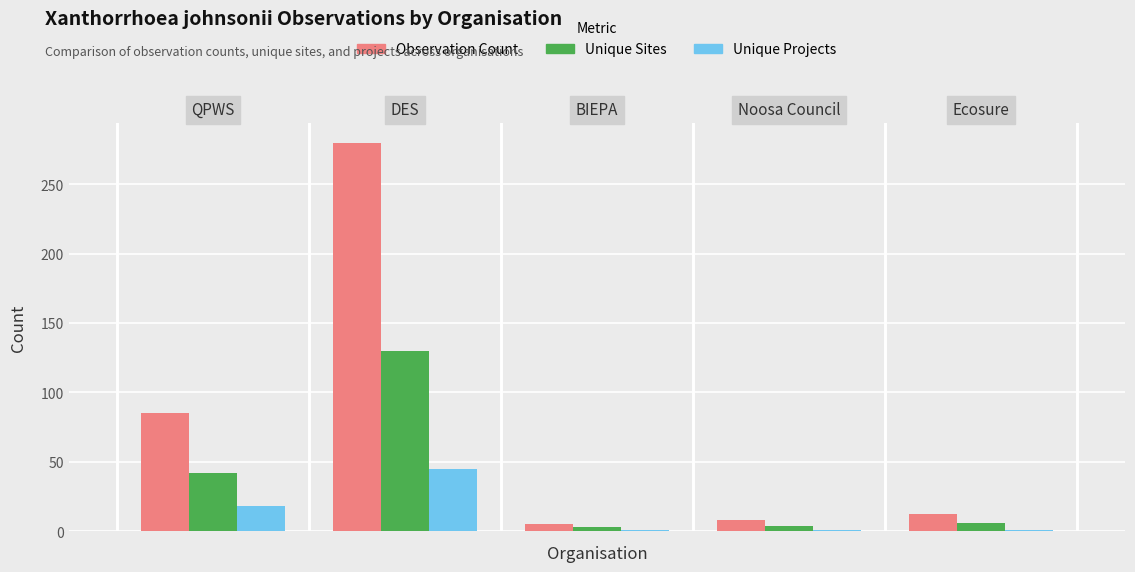

Where is Observation Count nearest to the value 142?

QPWS